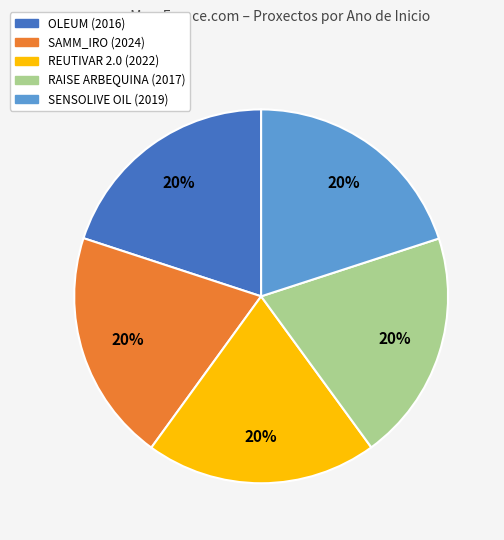

To the nearest percent, what portion does OLEUM (2016) represent?

20%